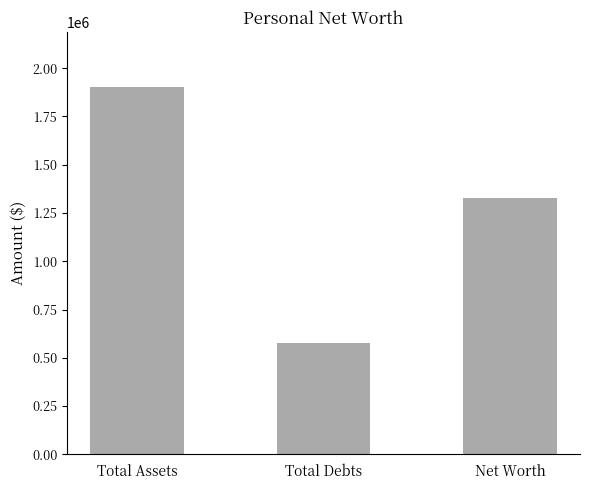

Does the chart contain any negative values?

No